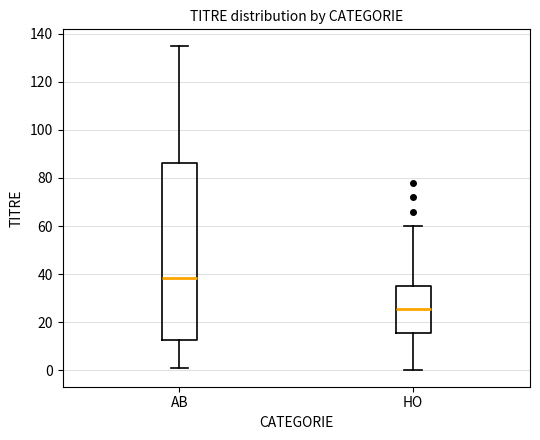

Reading left to right, transcribe this box plot: for each box, give where its median line is, the range the box spans, and where its two whiskers end, as read against the y-axis. The values are not printed on the chart, so give them approximately, as read against the axis.

AB: median 38, box 12 to 86, whiskers 2 to 136
HO: median 26, box 16 to 36, whiskers 0 to 60